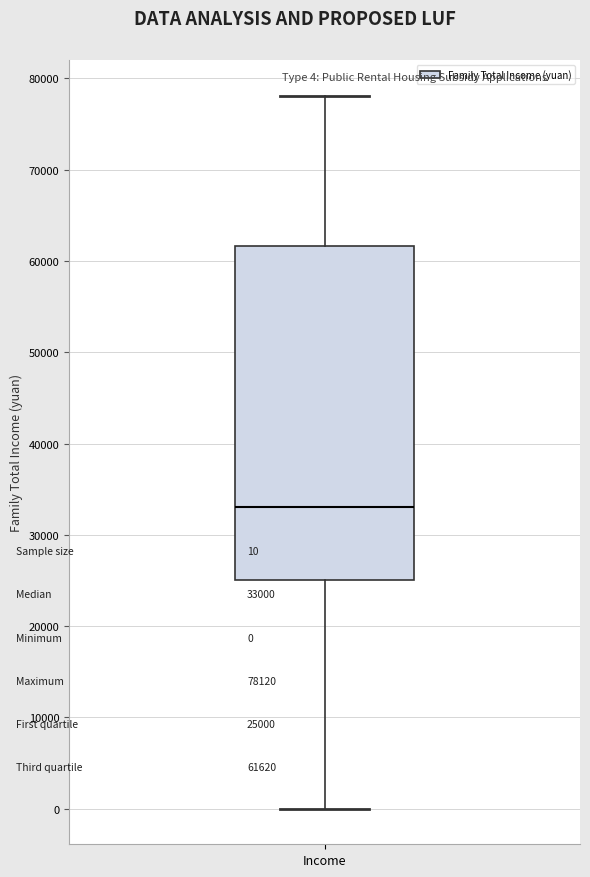

Read this box plot against the y-axis: the position of the median line, the range covered by the box, and the ends of both whiskers. The values are not printed on the chart, so give them approximately, as read against the axis.

median 33000, box 25000 to 62000, whiskers 0 to 78000